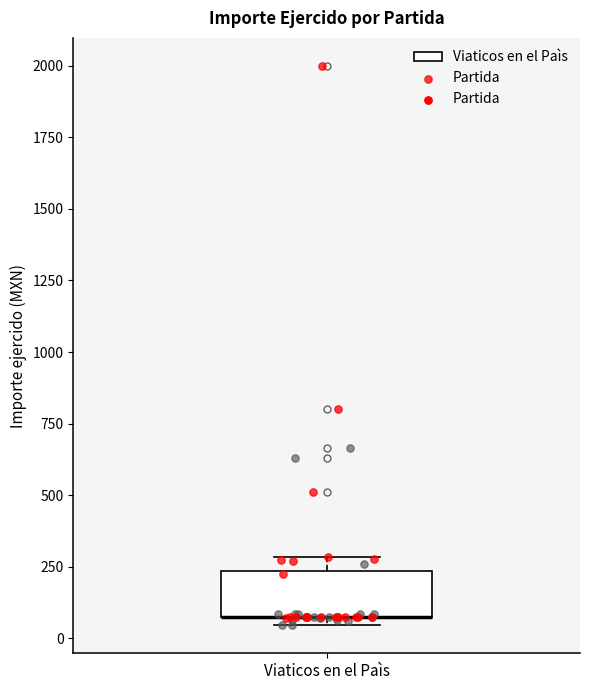

Transcribe this box plot: give where the median line is, the range the box spans, and where the two whiskers end, as read against the y-axis. The values are not printed on the chart, so give them approximately, as read against the axis.

median 100 (drawn on the box's lower edge), box 100 to 250, whiskers 50 to 300